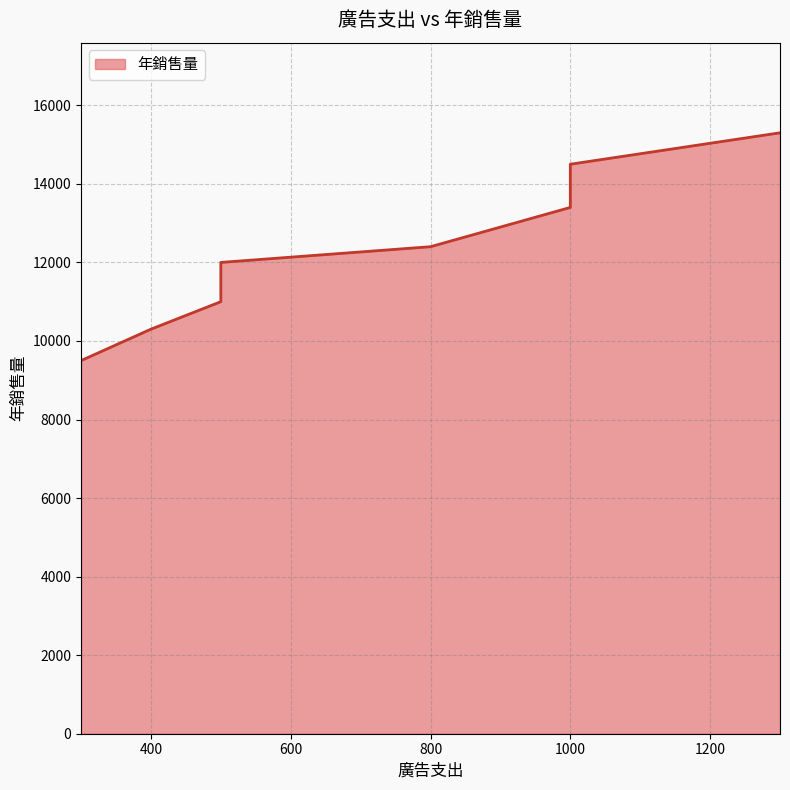

How many data points are less than 12400?

4